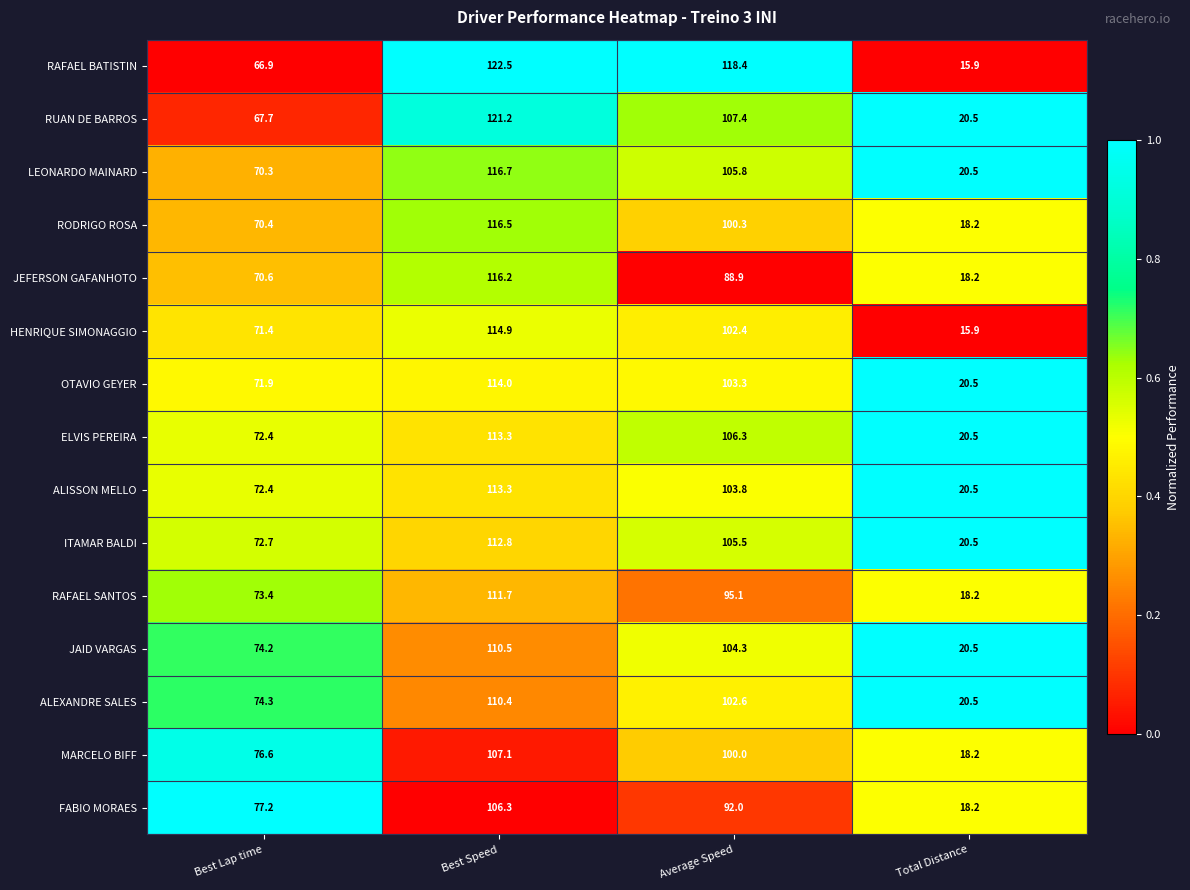

What is the difference between the second highest and second lowest values in the MARCELO BIFF series?

23.4